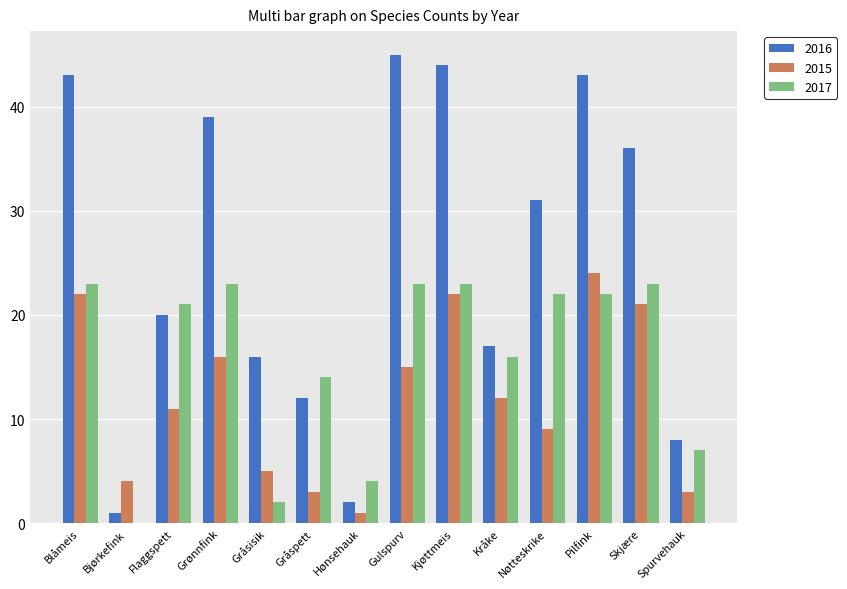

Between Bjørkefink and Gulspurv, which series saw the biggest shift?

2016